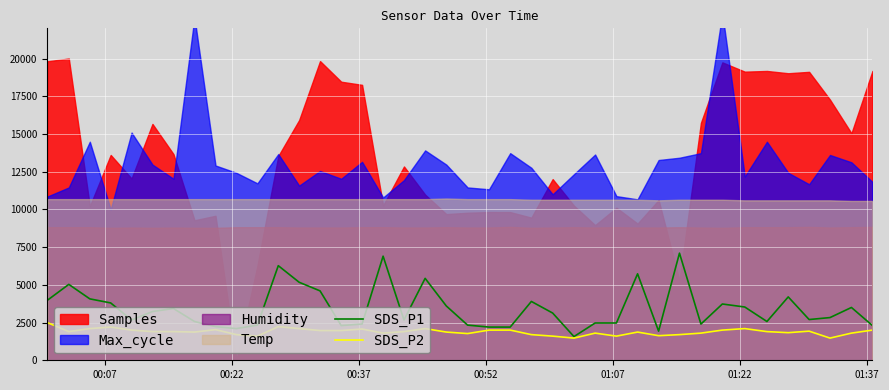

What is the maximum value for SDS_P2?

2500.0